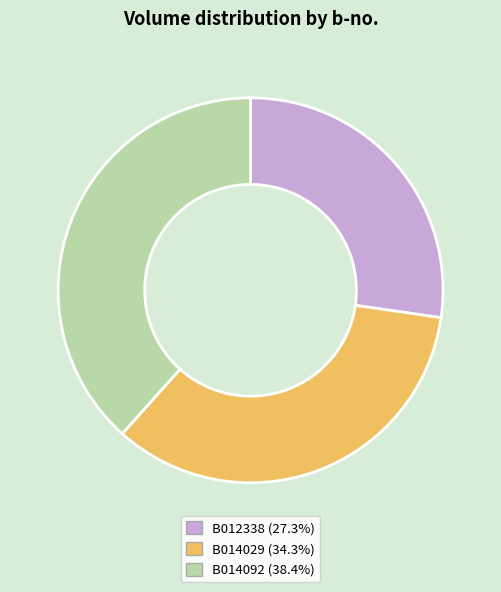

What is the ratio of the value at B014092 to the value at B014029?

1.1